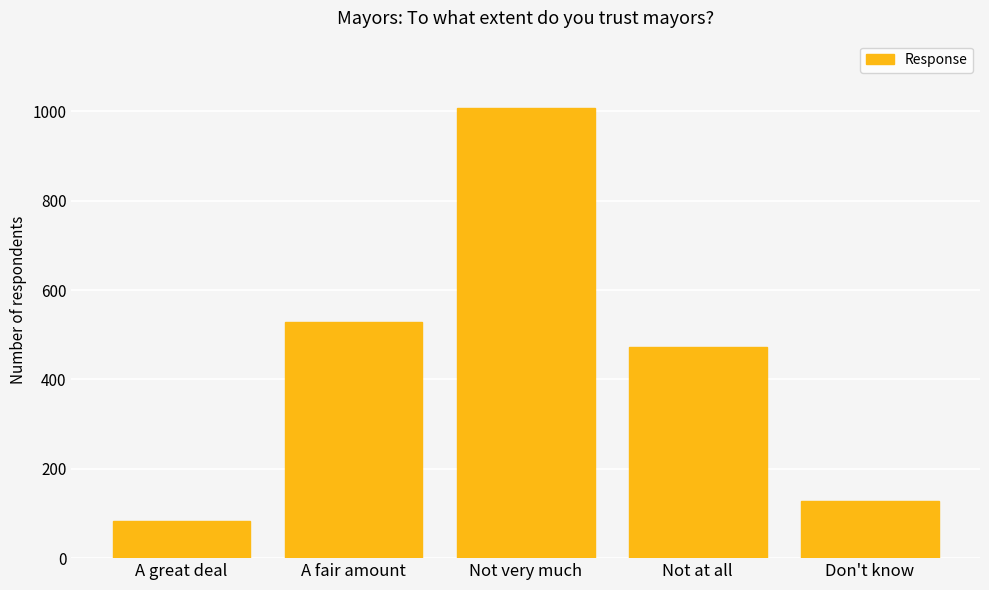

What is the ratio of the value at Don't know to the value at Not at all?

0.3